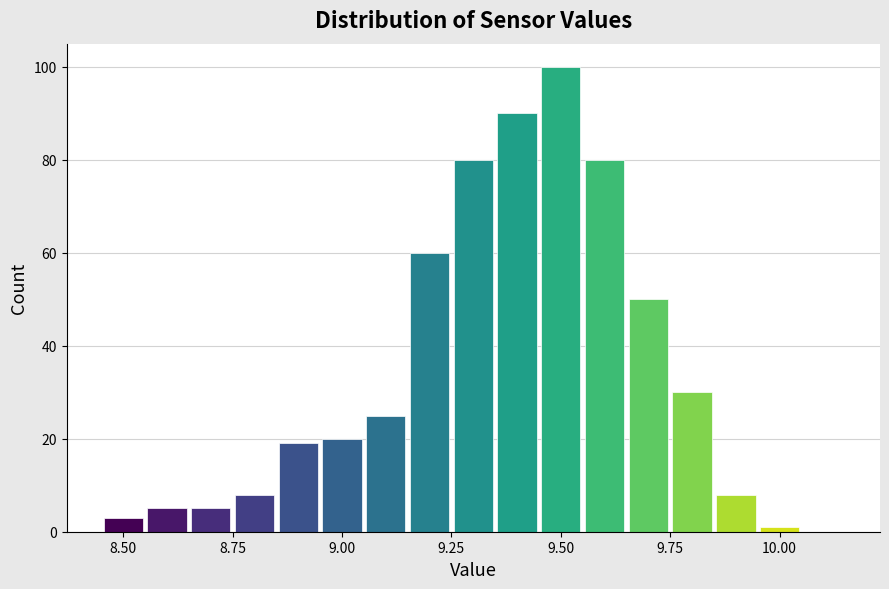

Read against the x-axis, roughly where is the centre of the tallest bar?

9.50